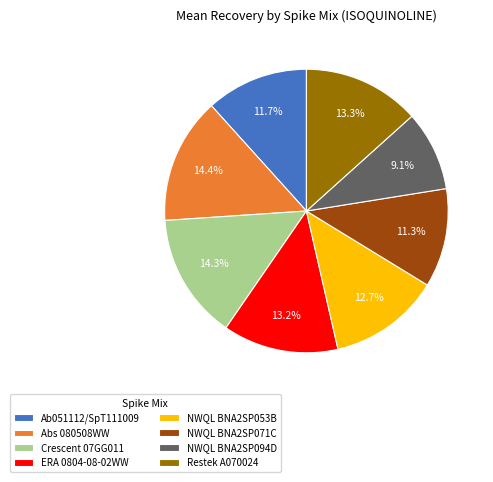

True or false: Restek A070024 accounts for 13% of the total.

True